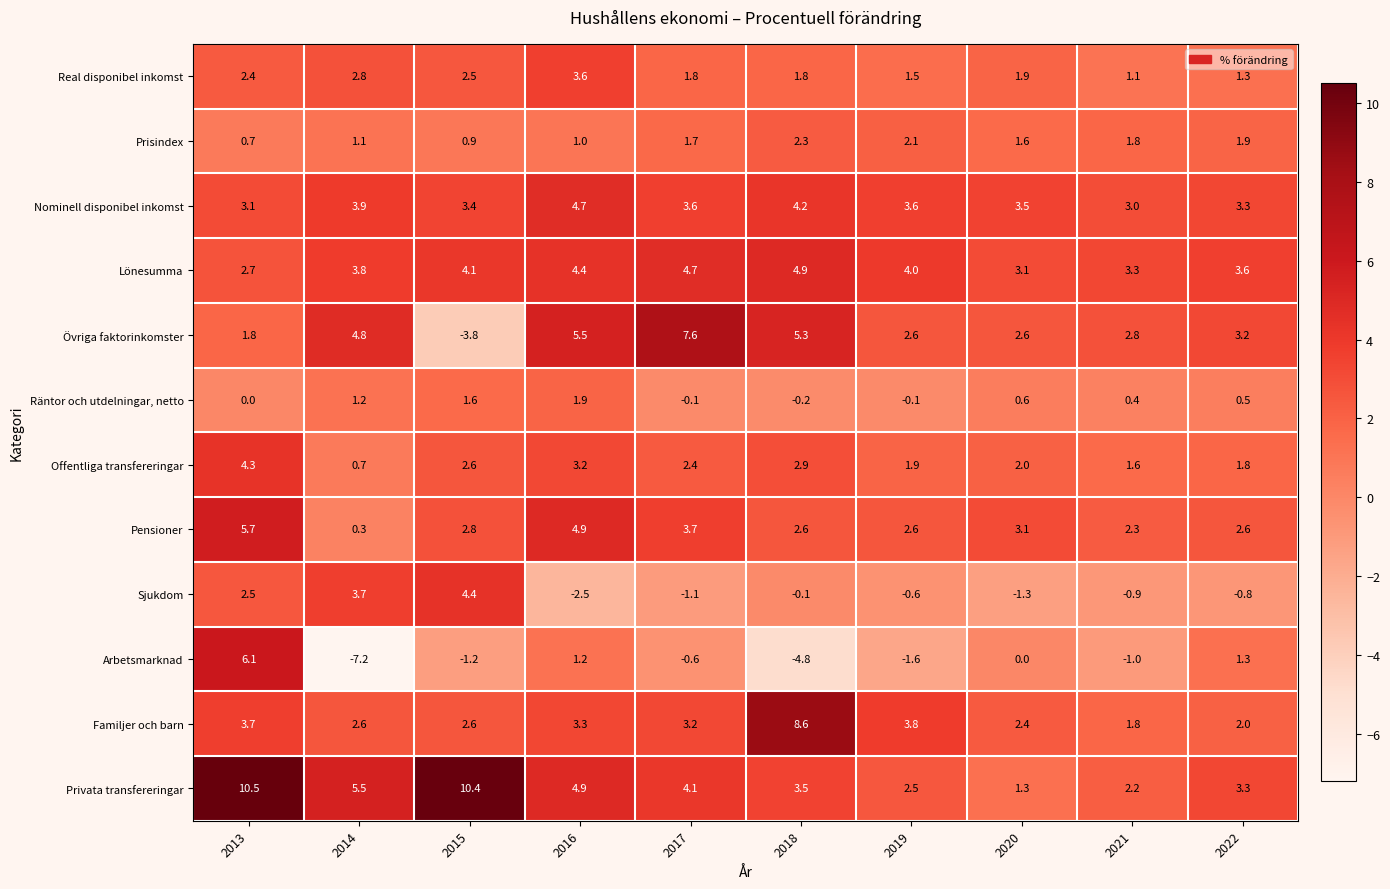

Between 2013 and 2021, which series saw the biggest shift?

Privata transfereringar